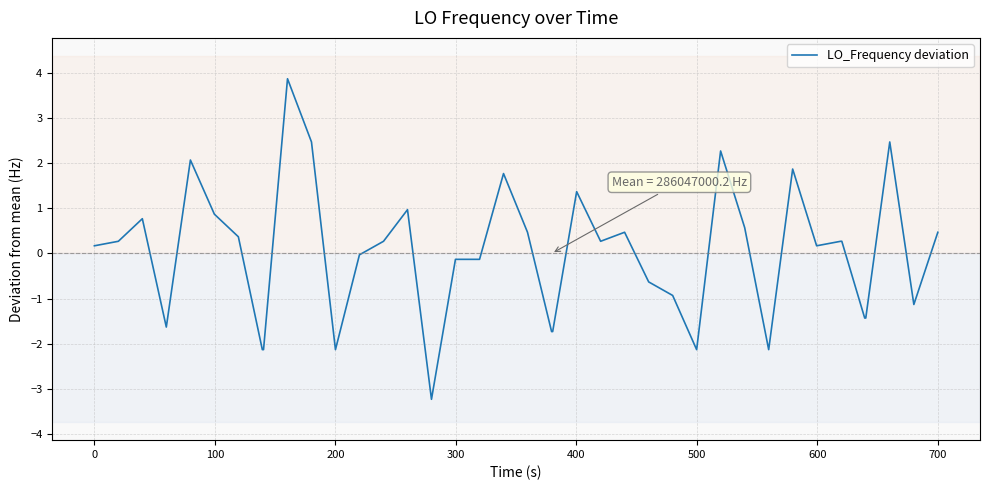

What is the greatest value displayed?

3.9